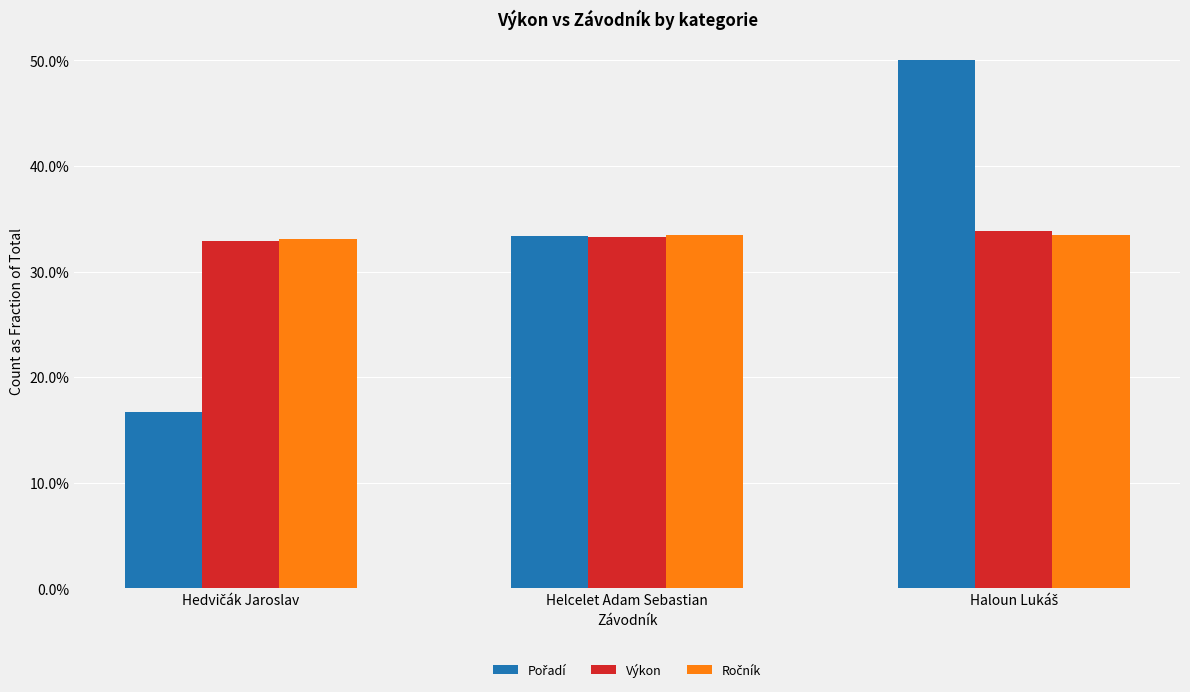

What are all the series names shown in the legend?

Pořadí, Výkon, Ročník